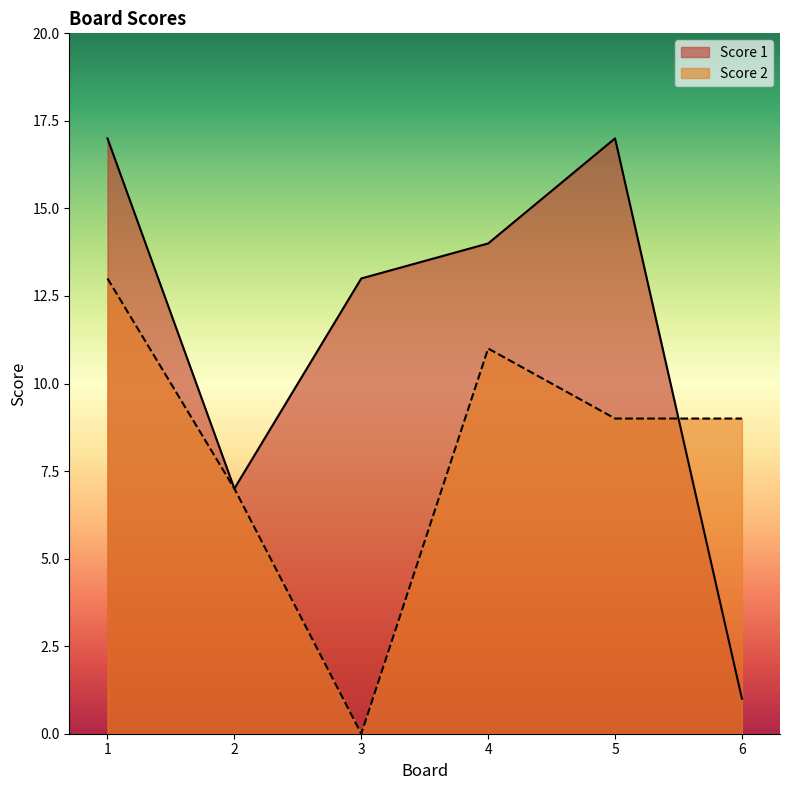

How many Score 2 values are between 7 and 11?

4